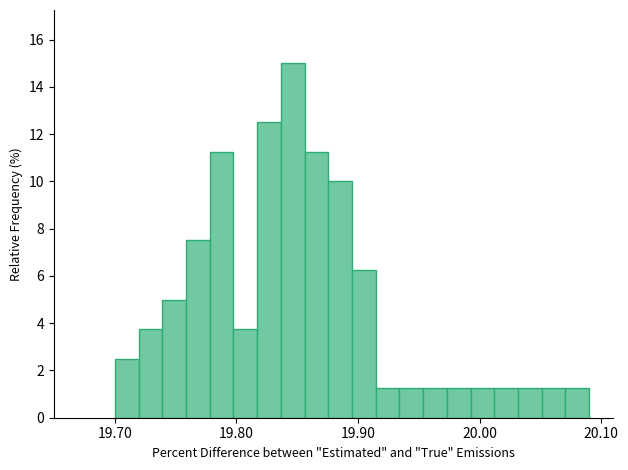

Around what value on the x-axis is the tallest bar? Give the approximate position of its centre, as read against the axis.

19.85